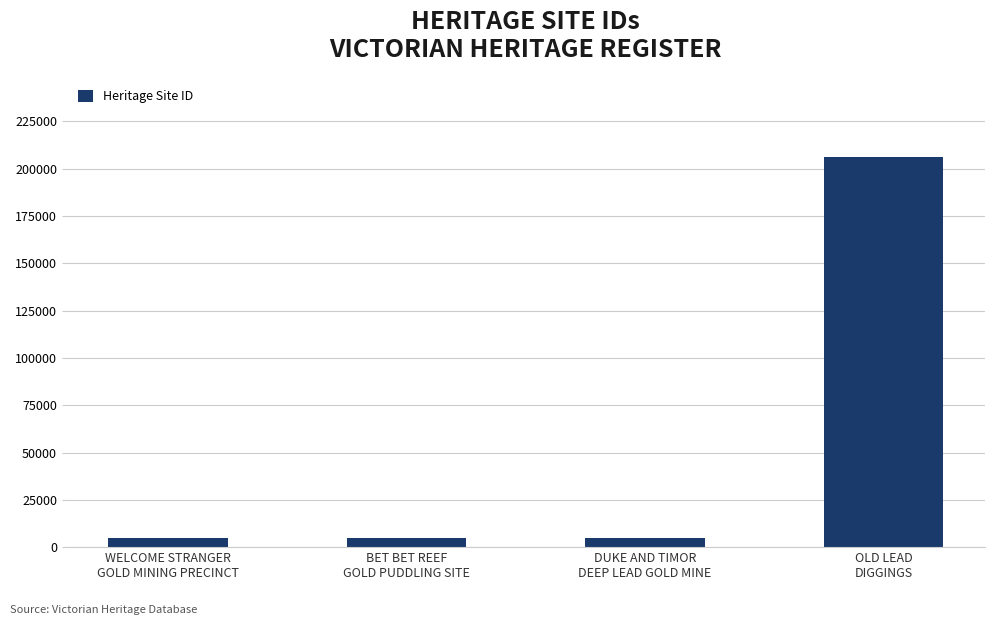

What is the smallest value displayed?

4965